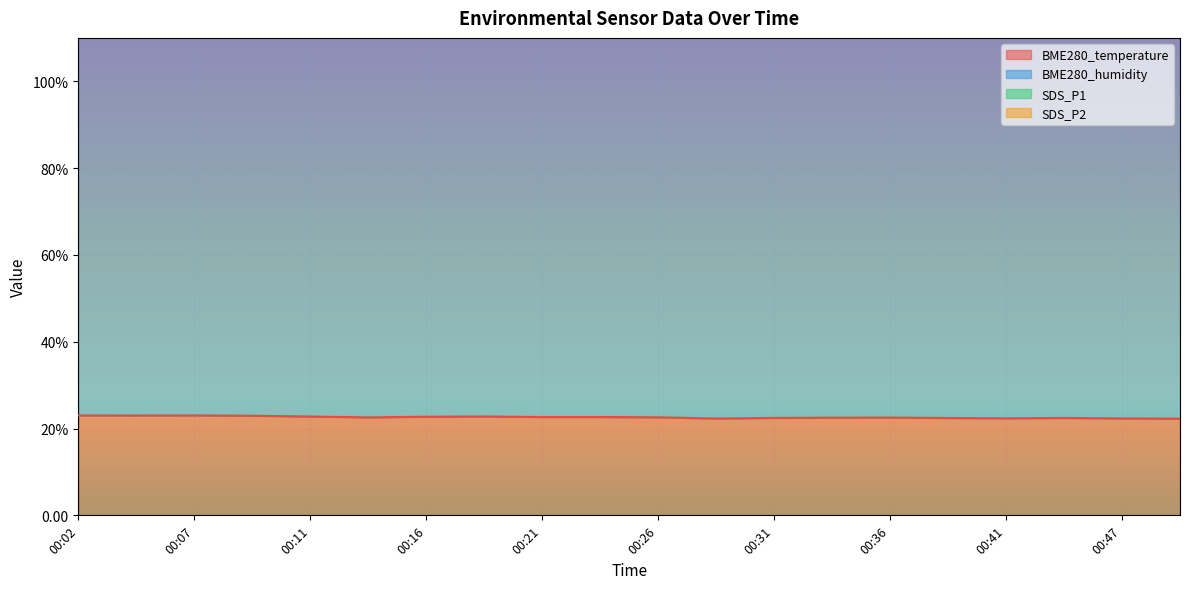

What are all the series names shown in the legend?

BME280_temperature, BME280_humidity, SDS_P1, SDS_P2